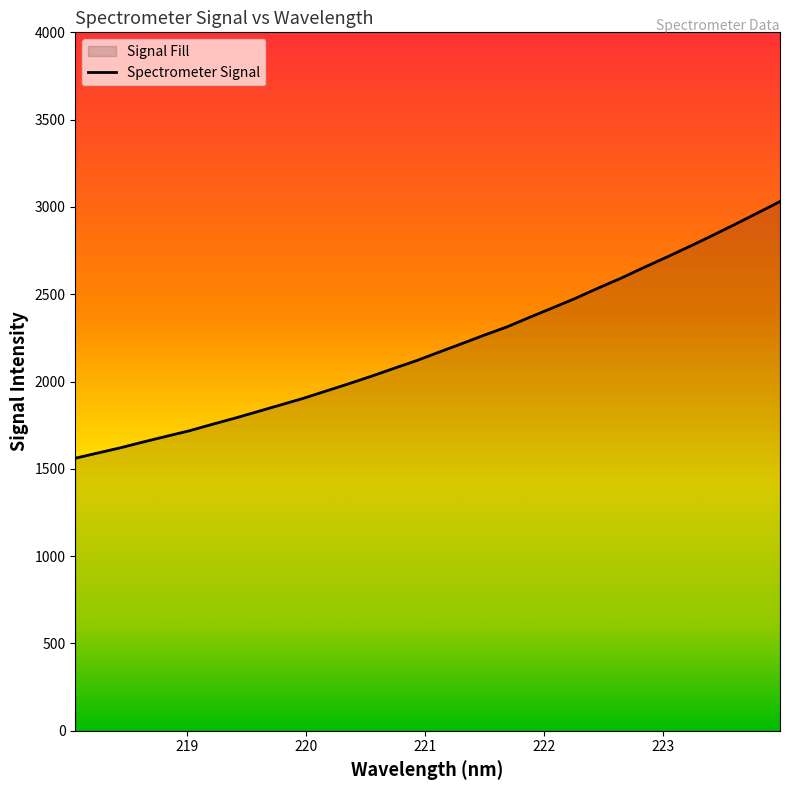

What is the label of the 14th point from the left?

220.5444